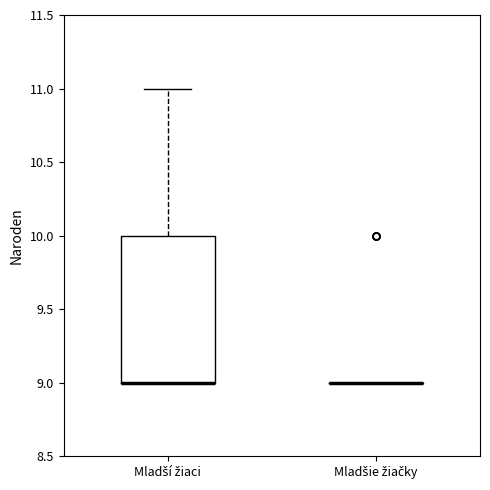

Which box is the tallest, from its lower edge to its upper edge?

Mladší žiaci